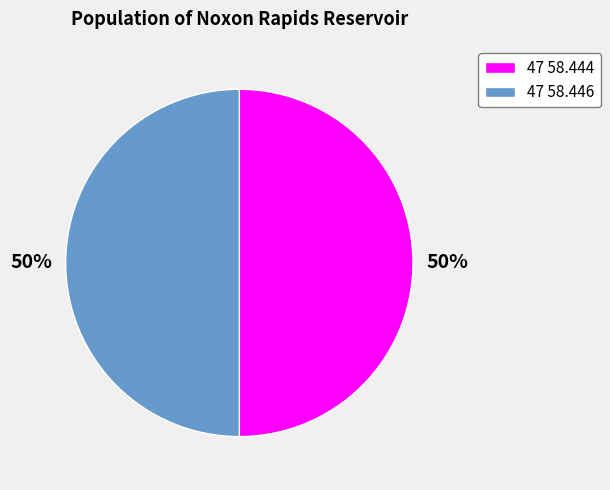

How many slices are in this pie chart?

2